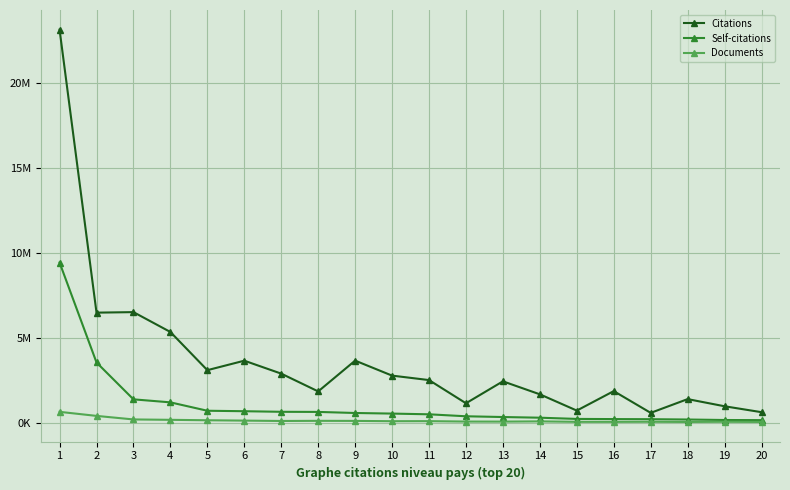

What are all the series names shown in the legend?

Citations, Self-citations, Documents